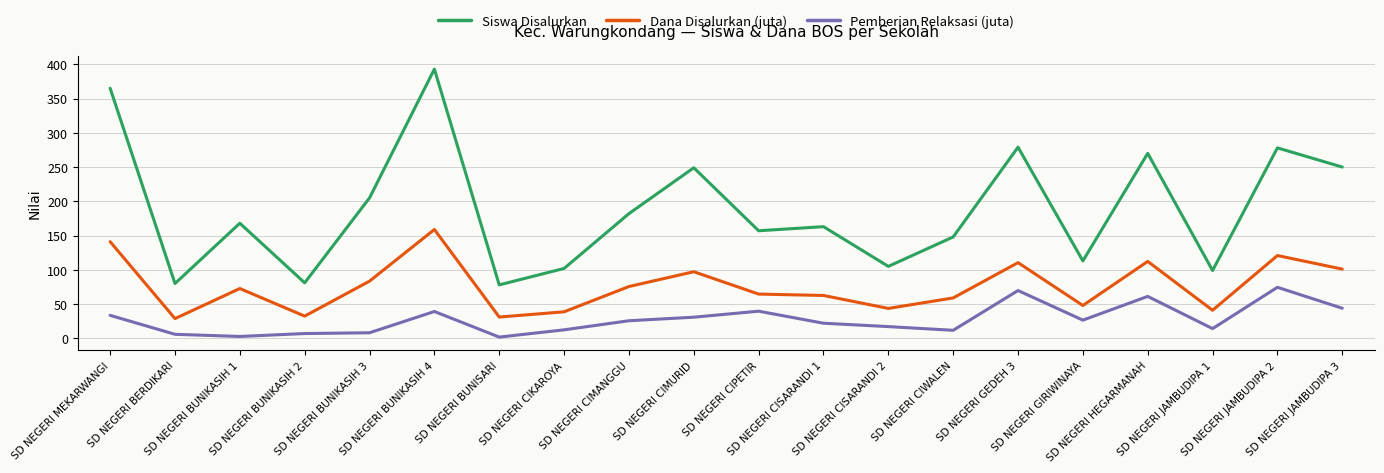

True or false: Dana Disalurkan (juta) and Siswa Disalurkan cross at least once.

False